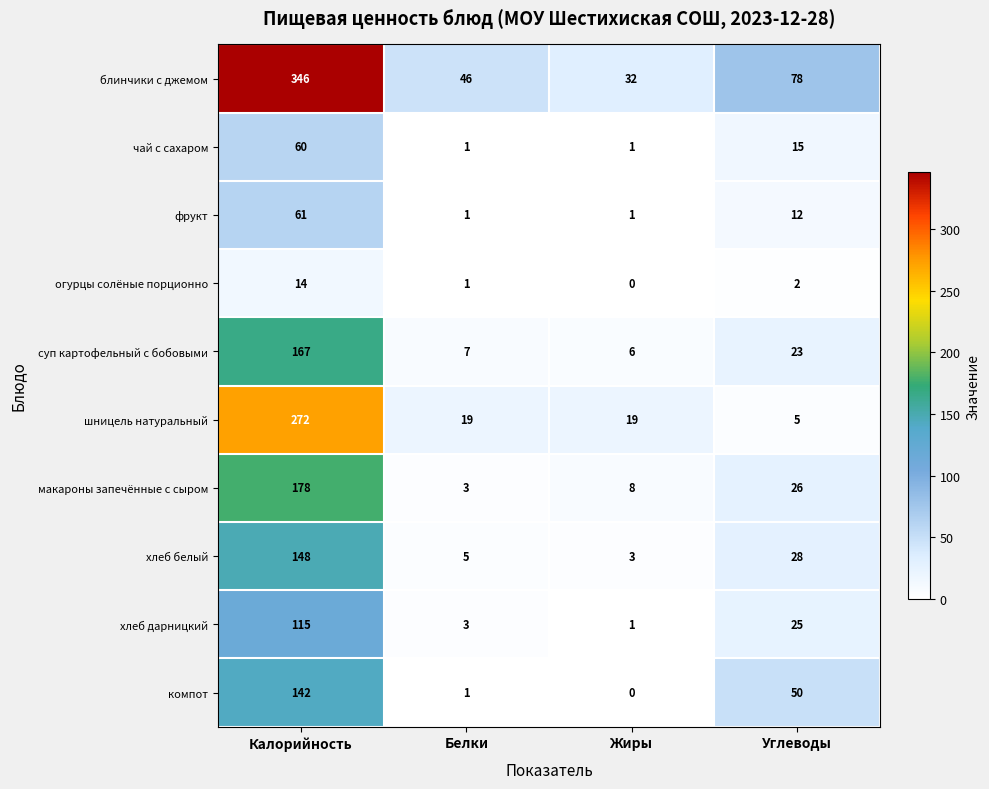

How many data points does each series have?

4